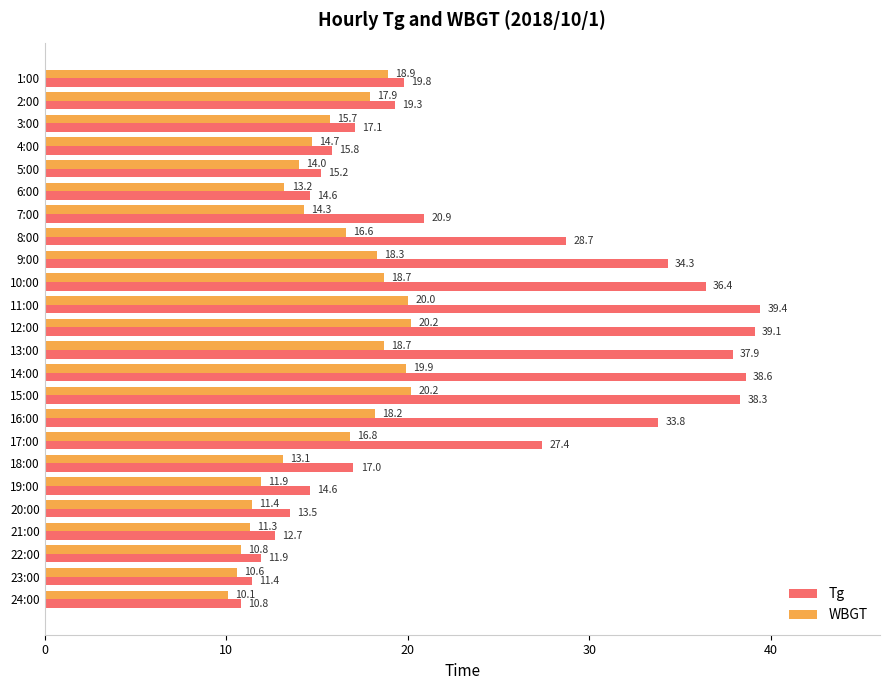

What is the difference between the Tg values at 9:00 and 17:00?

6.9